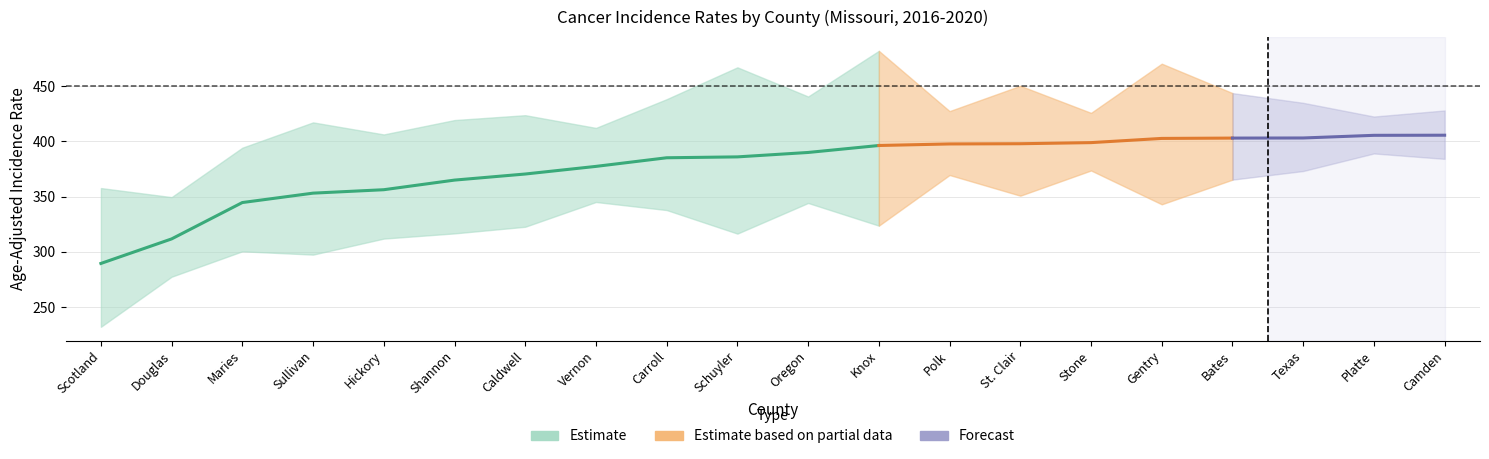

At which label does upper_ci first exceed 427?

Carroll